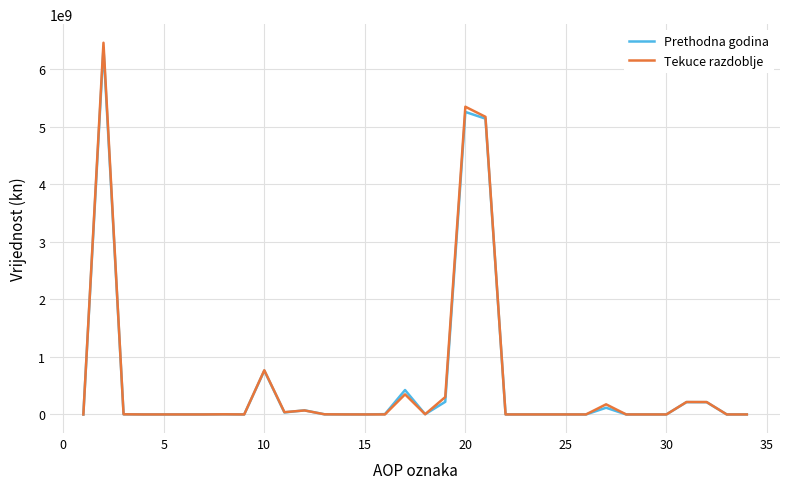

Which series has the largest range (max minus min)?

Tekuce razdoblje